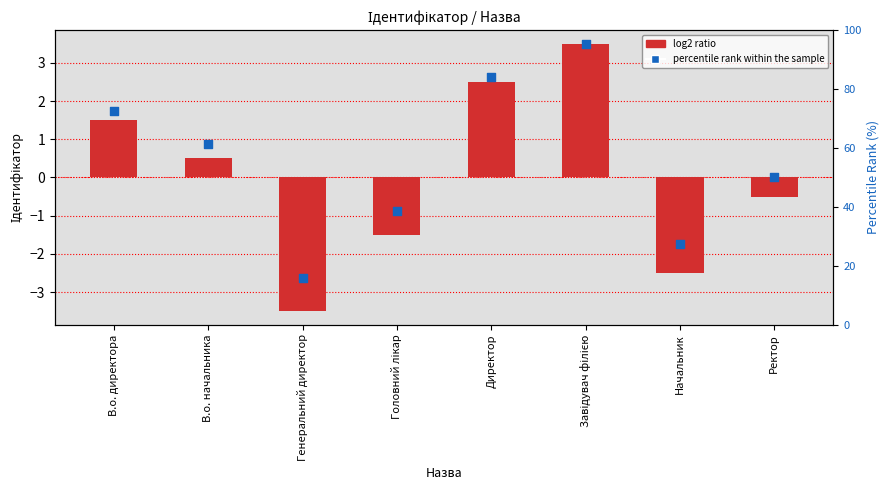

At how many categories does at least one series exceed 0?

4